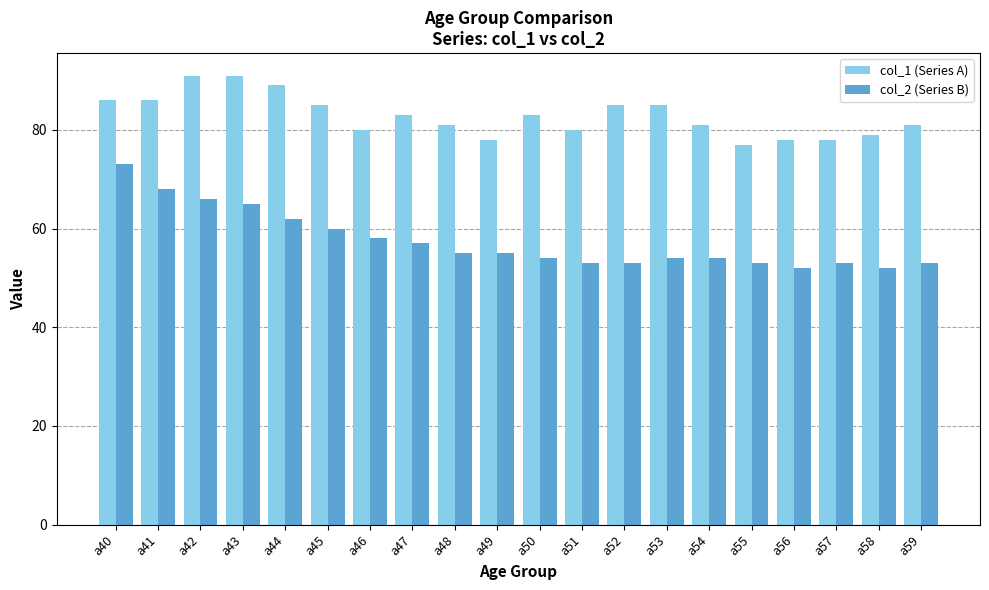

What is the maximum value for col_2 (Series B)?

73